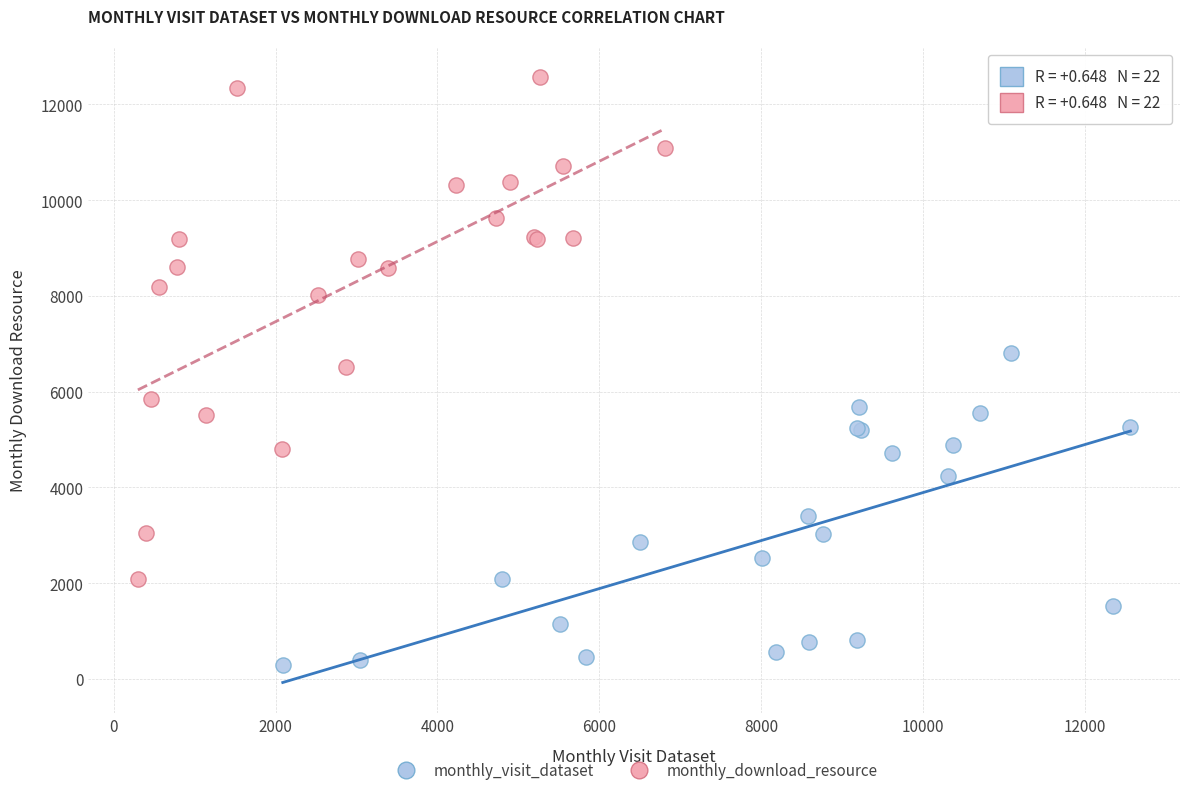

What are all the series names shown in the legend?

monthly_visit_dataset, monthly_download_resource